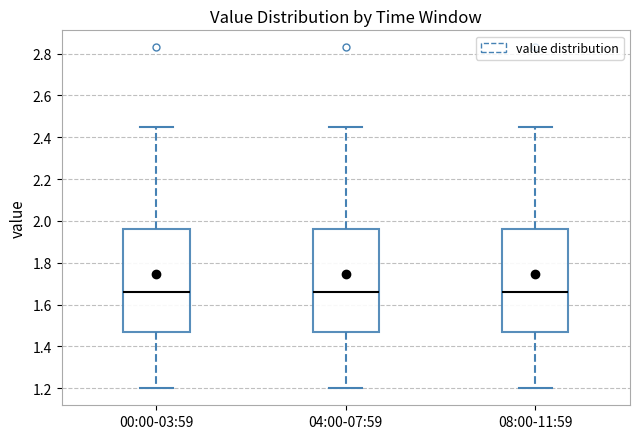

Reading left to right, read every box against the y-axis: the position of its median line, the range the box covers, and the ends of its whiskers. The values are not printed on the chart, so give them approximately, as read against the axis.

00:00-03:59: median 1.66, box 1.48 to 1.96, whiskers 1.20 to 2.46
04:00-07:59: median 1.66, box 1.48 to 1.96, whiskers 1.20 to 2.46
08:00-11:59: median 1.66, box 1.48 to 1.96, whiskers 1.20 to 2.46